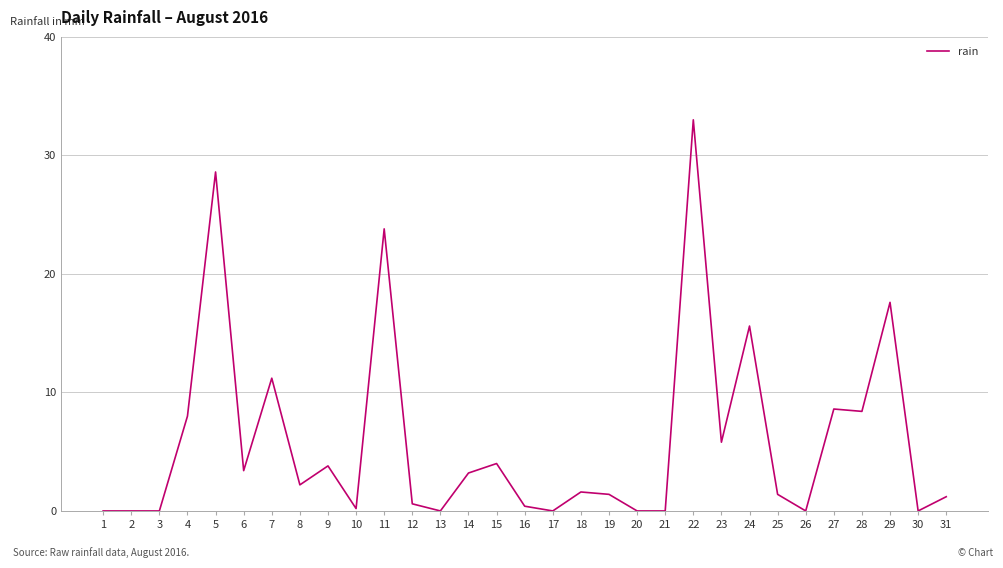

What is the maximum value shown in the chart?

33.0